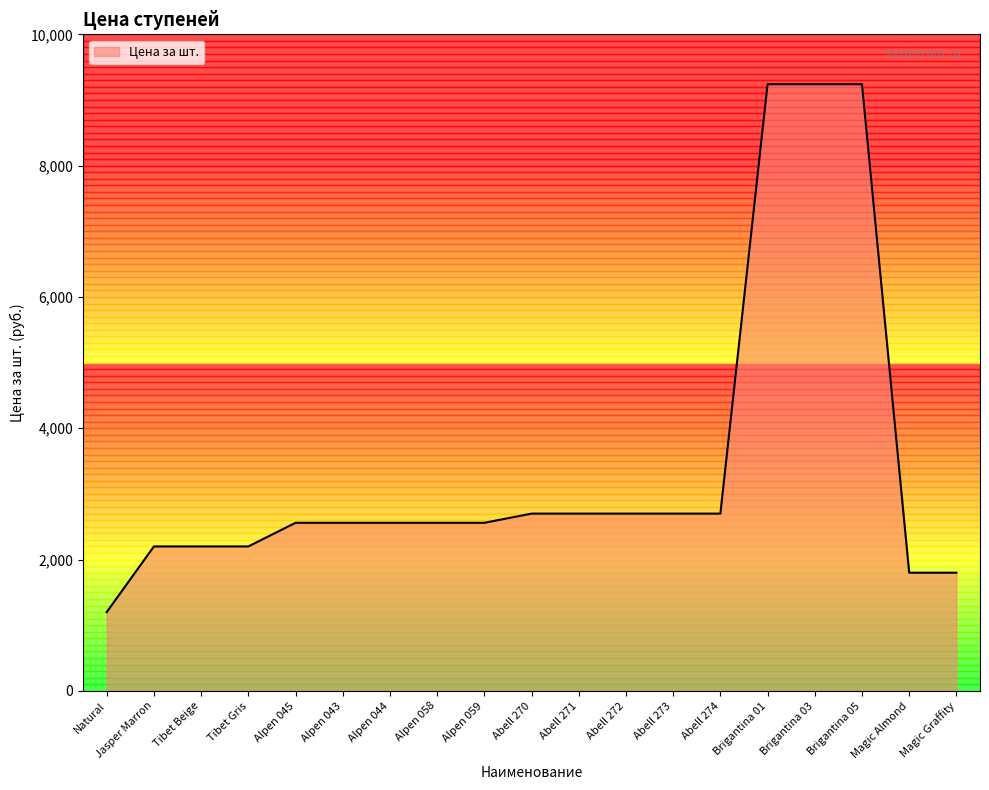

Approximately how many times larger is the value at Abell 273 compared to Brigantina 01?

0.3